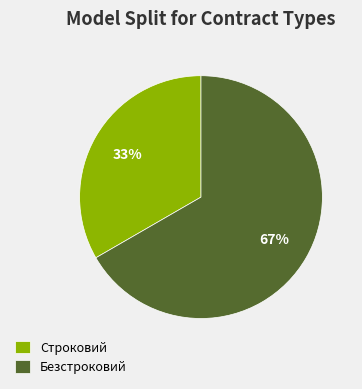

Which has a higher value, Строковий or Безстроковий?

Безстроковий